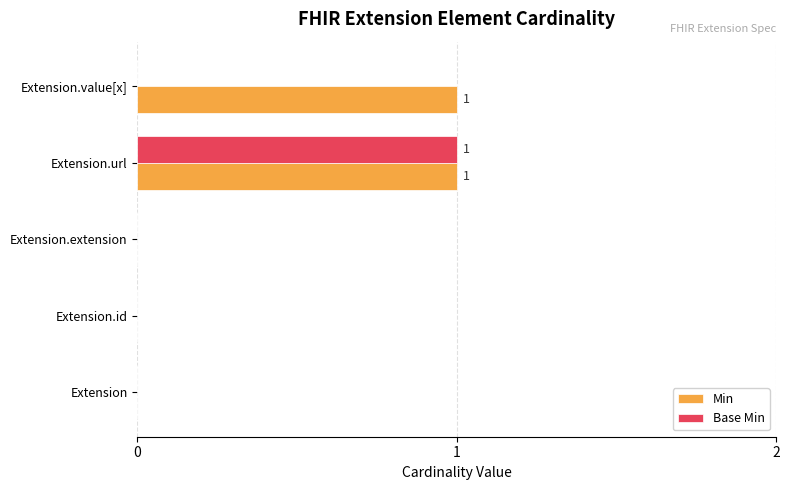

At which category is the sum across all series the highest?

Extension.url